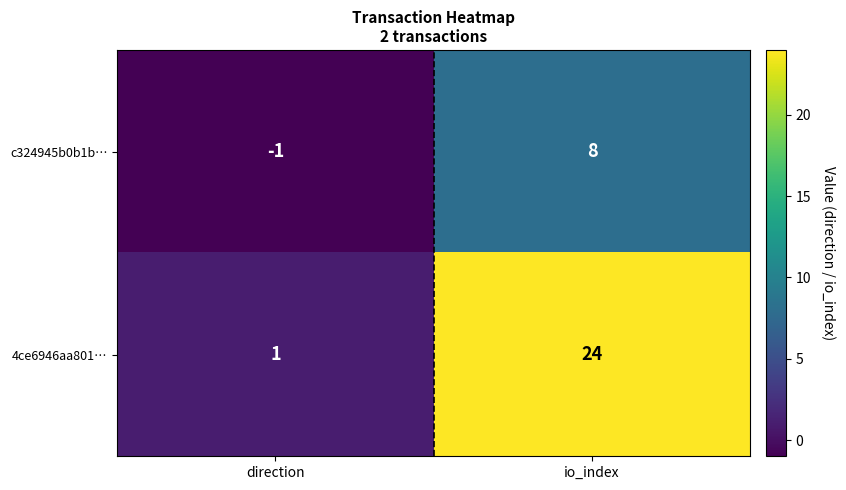

What is the greatest value displayed?

24